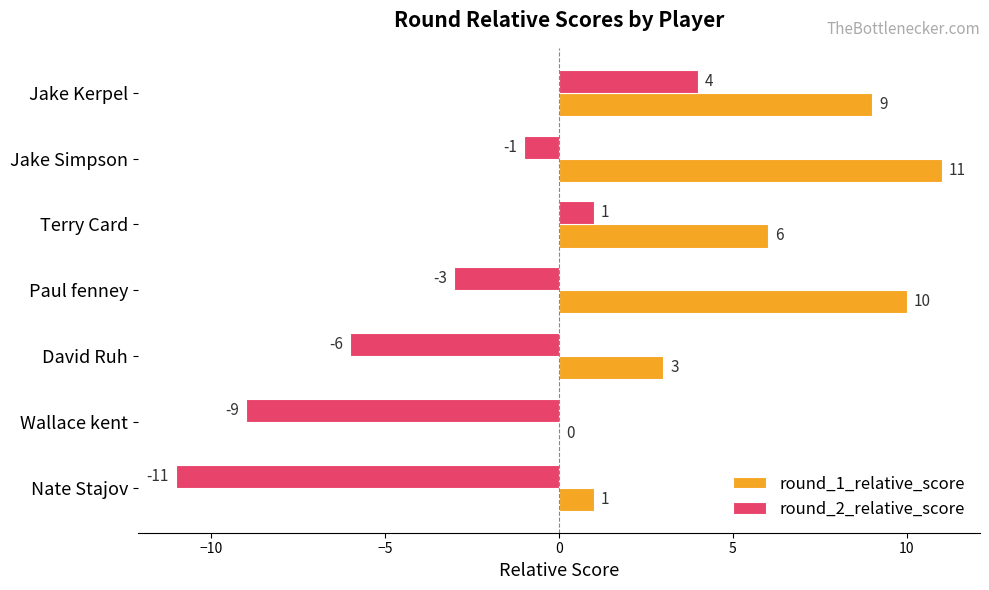

At which category is the sum across all series the highest?

Jake Kerpel